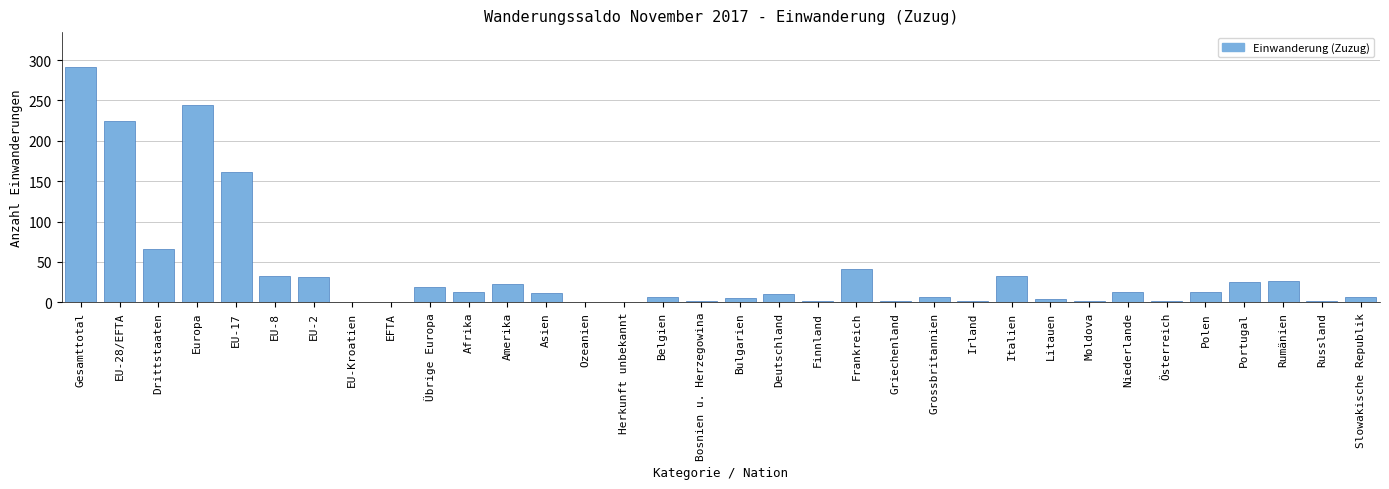

Which has a higher value, Herkunft unbekannt or EU-28/EFTA?

EU-28/EFTA